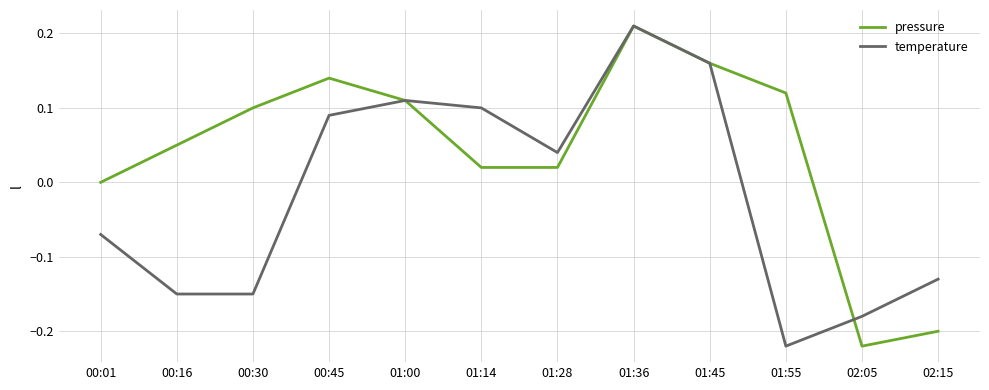

Where is temperature nearest to the value 0?

01:28